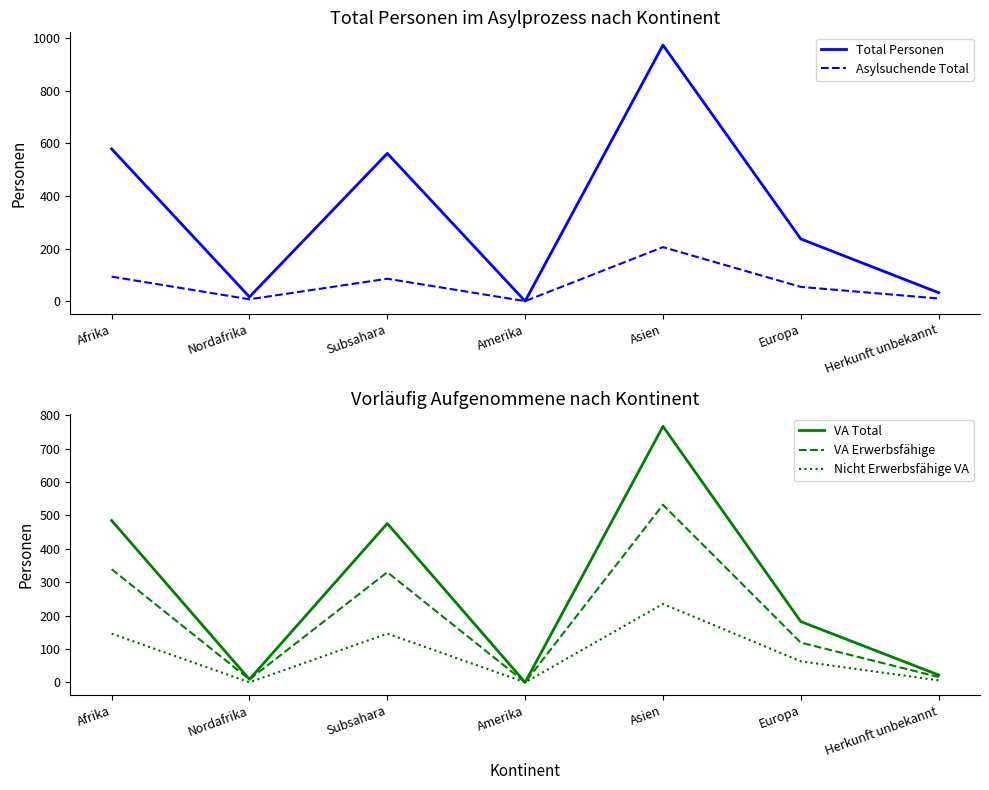

True or false: Asylsuchende Total and VA Erwerbsfähige cross at least once.

True